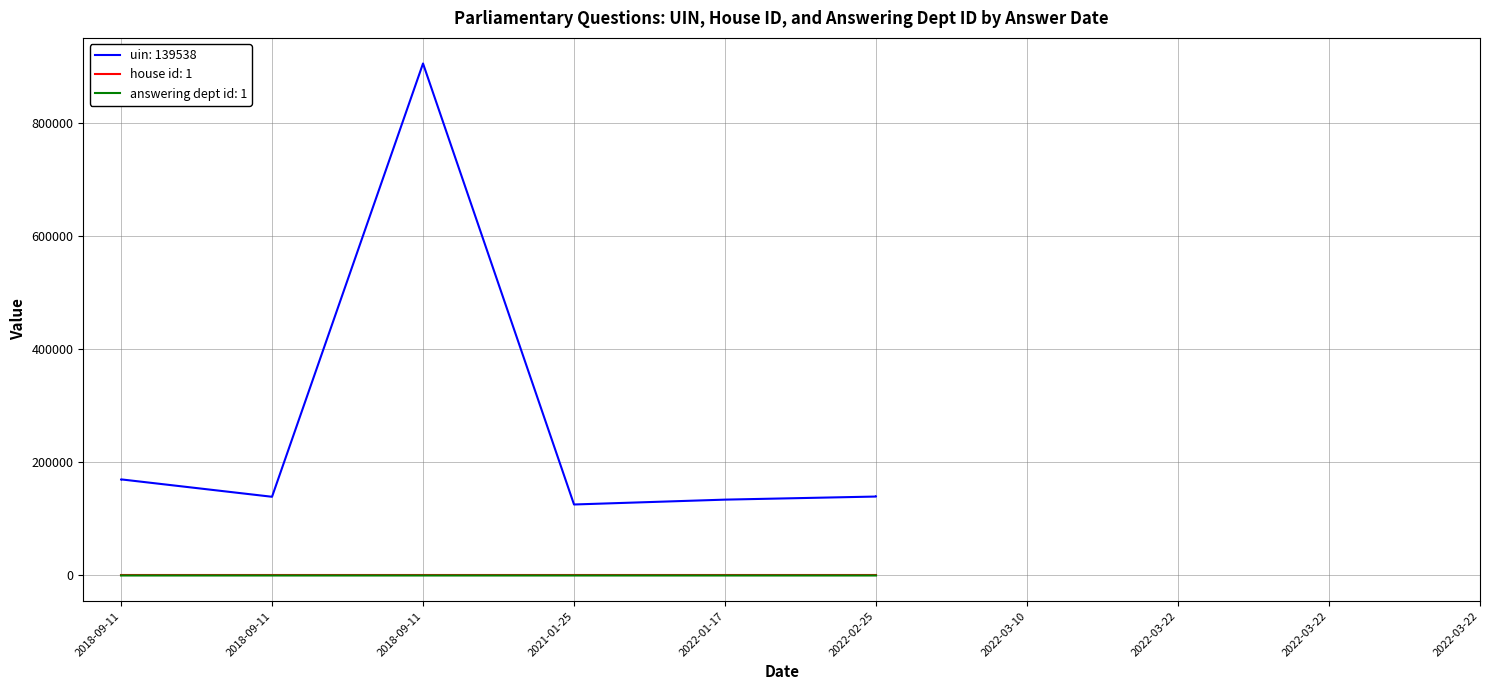

True or false: answering dept id has more than 0 interior local peaks.

False